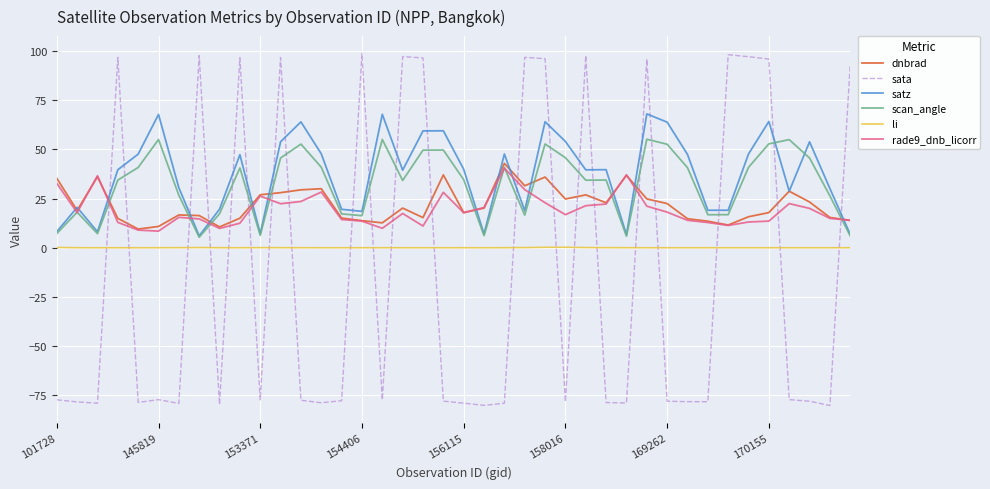

Which series has the widest spread of values?

sata